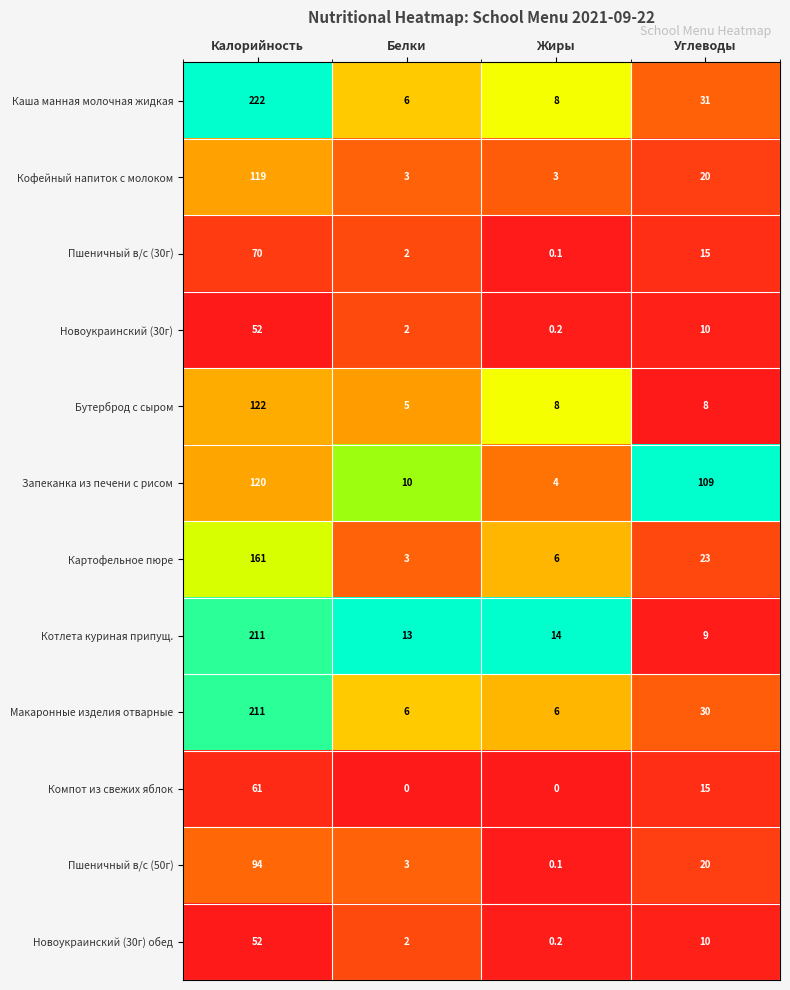

Which series changed the most between Белки and Углеводы?

Запеканка из печени с рисом